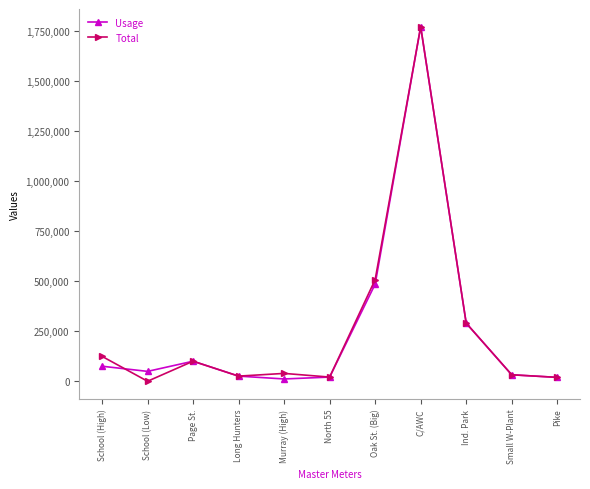

What position from the right is Small W-Plant?

2